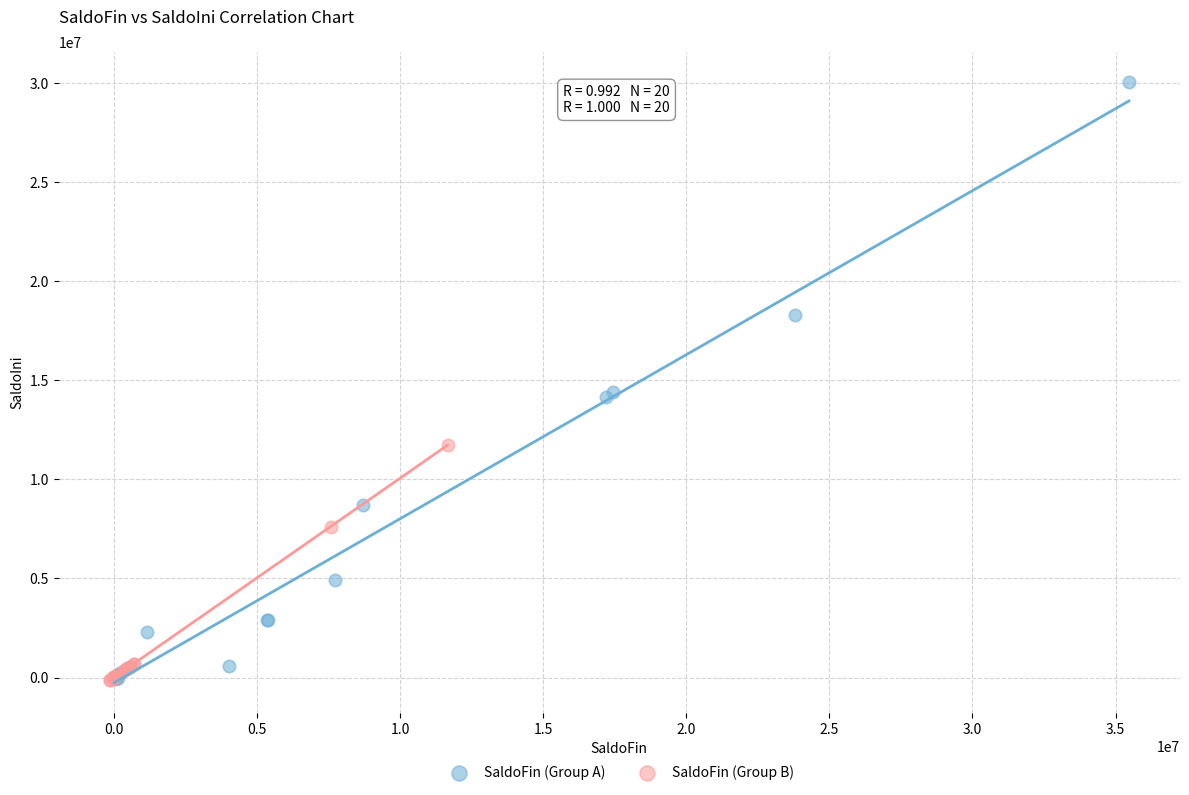

Which series has the largest Y range (max minus min)?

SaldoFin (Group A)